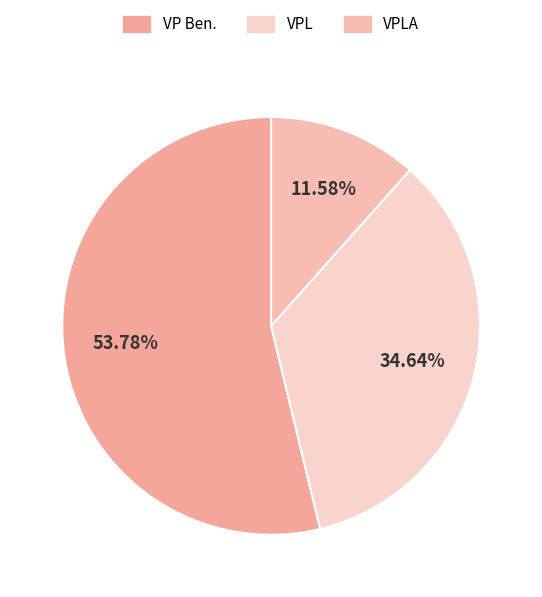

How many slices are in this pie chart?

3